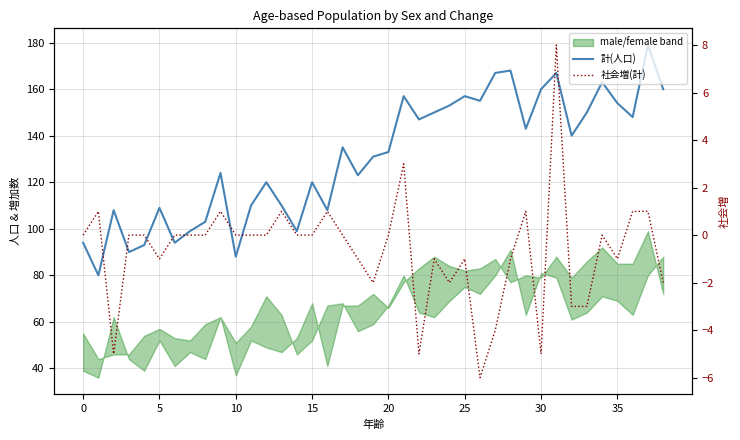

Is the value of 社会増(計) at −5 greater than the value of 計(人口) at 13?

No